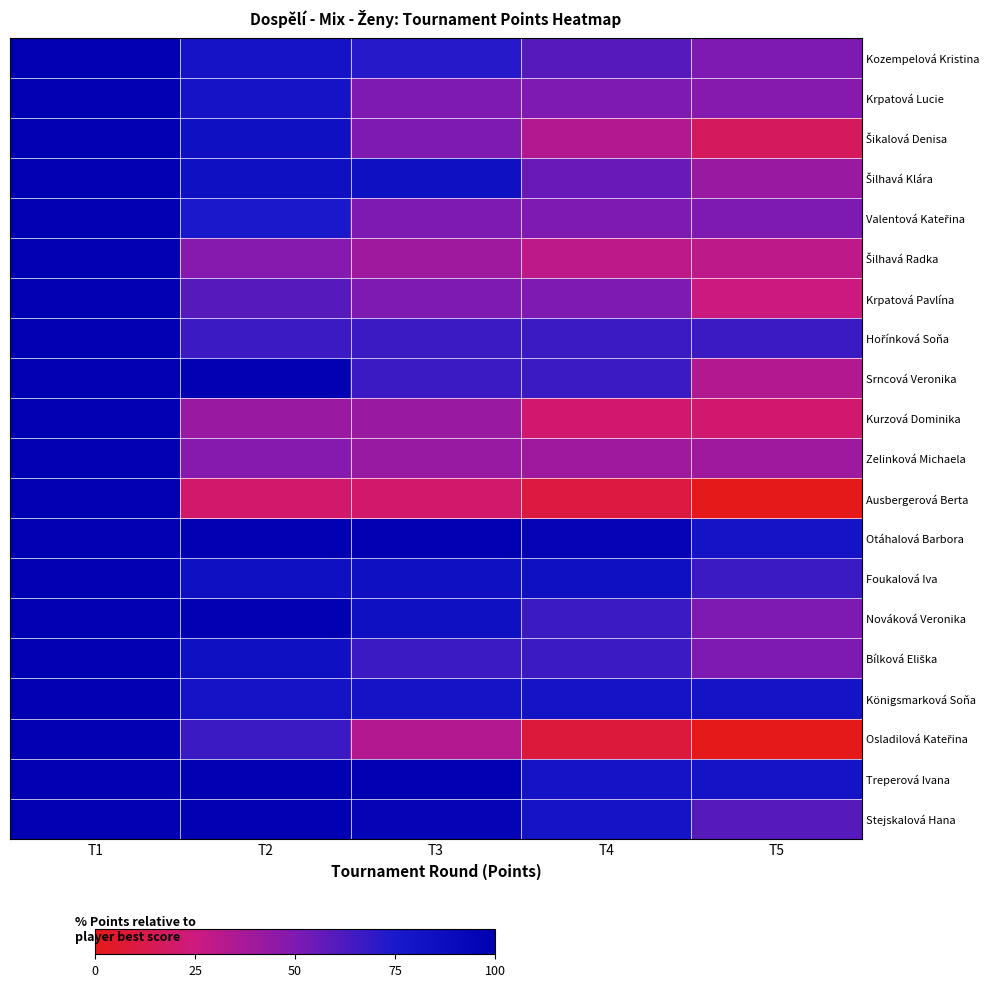

Between T5 and T3, which is larger?

T3